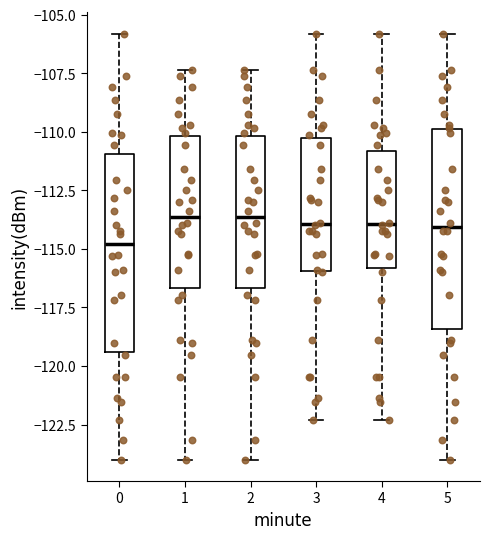

Reading left to right, transcribe this box plot: for each box, give where its median line is, the range the box spans, and where its two whiskers end, as read against the y-axis. The values are not printed on the chart, so give them approximately, as read against the axis.

0: median -115.0, box -119.5 to -111.0, whiskers -124.0 to -106.0
1: median -113.5, box -116.5 to -110.0, whiskers -124.0 to -107.5
2: median -113.5, box -116.5 to -110.0, whiskers -124.0 to -107.5
3: median -114.0, box -116.0 to -110.5, whiskers -122.5 to -106.0
4: median -114.0, box -116.0 to -111.0, whiskers -122.5 to -106.0
5: median -114.0, box -118.5 to -110.0, whiskers -124.0 to -106.0